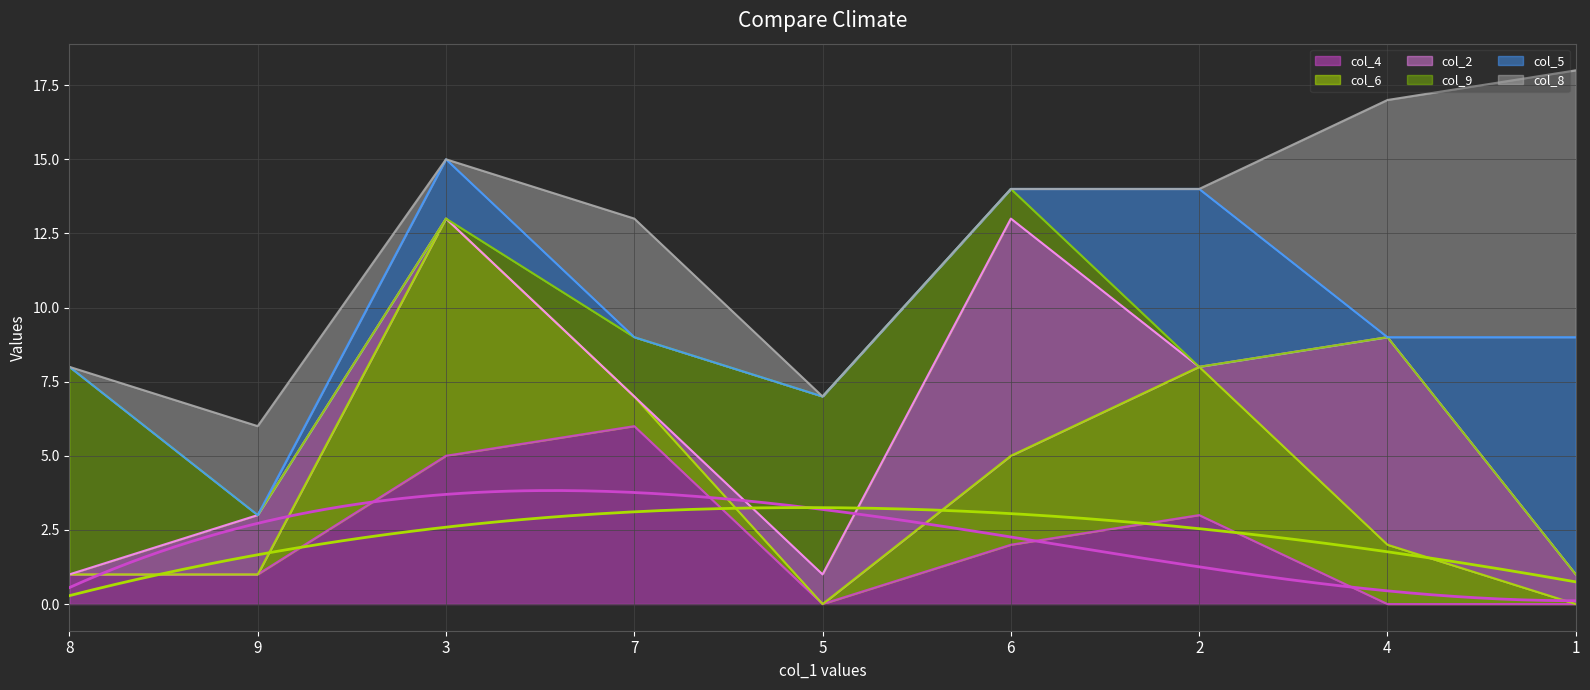

Reading left to right, extract all data points from this chart.

col_4: 8=1	9=1	3=5	7=6	5=0	6=2	2=3	4=0	1=0
col_6: 8=0	9=0	3=8	7=1	5=0	6=3	2=5	4=2	1=0
col_2: 8=0	9=2	3=0	7=0	5=1	6=8	2=0	4=7	1=1
col_9: 8=7	9=0	3=0	7=2	5=6	6=1	2=0	4=0	1=0
col_5: 8=0	9=0	3=2	7=0	5=0	6=0	2=6	4=0	1=8
col_8: 8=0	9=3	3=0	7=4	5=0	6=0	2=0	4=8	1=9